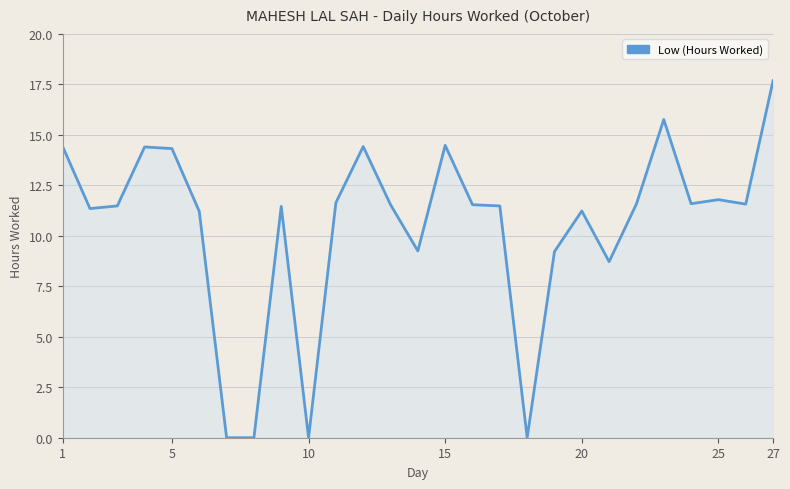

What is the greatest value displayed?

17.7